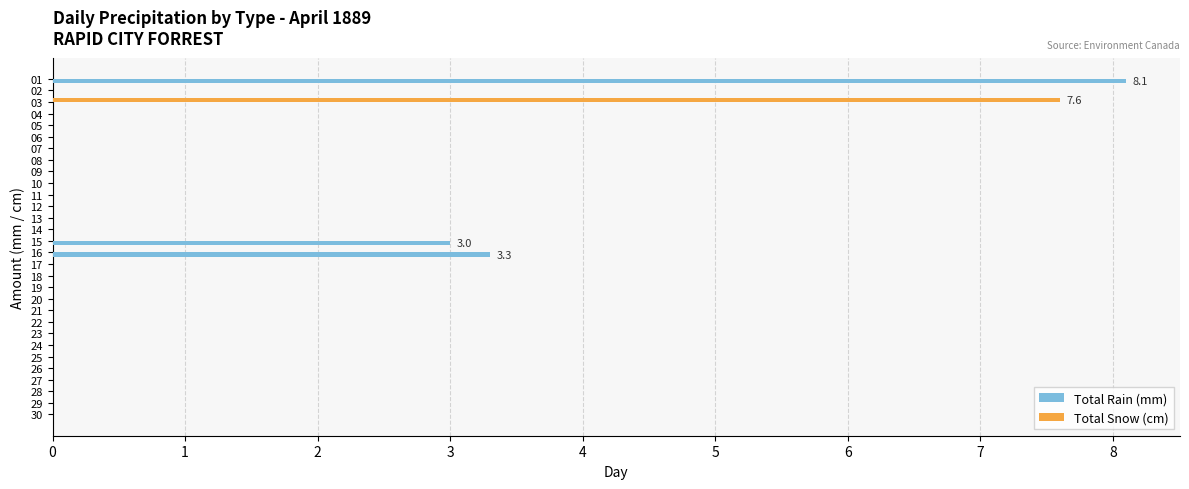

The value of Total Rain (mm) at 03 is -4.5. True or false?

False